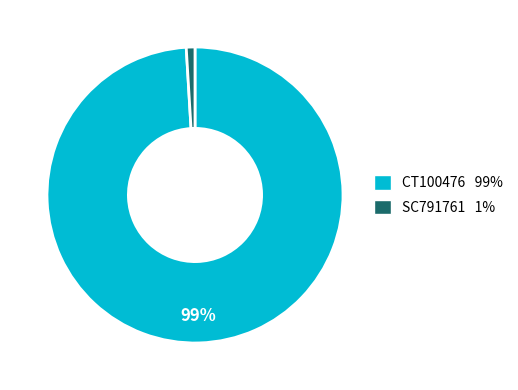

Is it true that CT100476 is 92% of the pie?

False